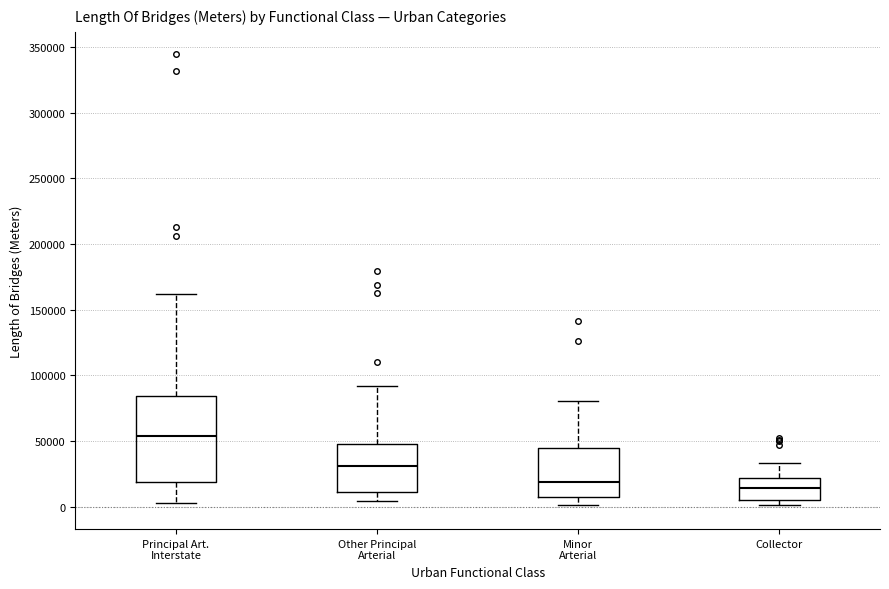

Reading left to right, transcribe this box plot: for each box, give where its median line is, the range the box spans, and where its two whiskers end, as read against the y-axis. The values are not printed on the chart, so give them approximately, as read against the axis.

Principal Art. Interstate: median 55000, box 20000 to 85000, whiskers 5000 to 160000
Other Principal Arterial: median 30000, box 10000 to 50000, whiskers 5000 to 90000
Minor Arterial: median 20000, box 5000 to 45000, whiskers 0 to 80000
Collector: median 15000, box 5000 to 20000, whiskers 0 to 35000